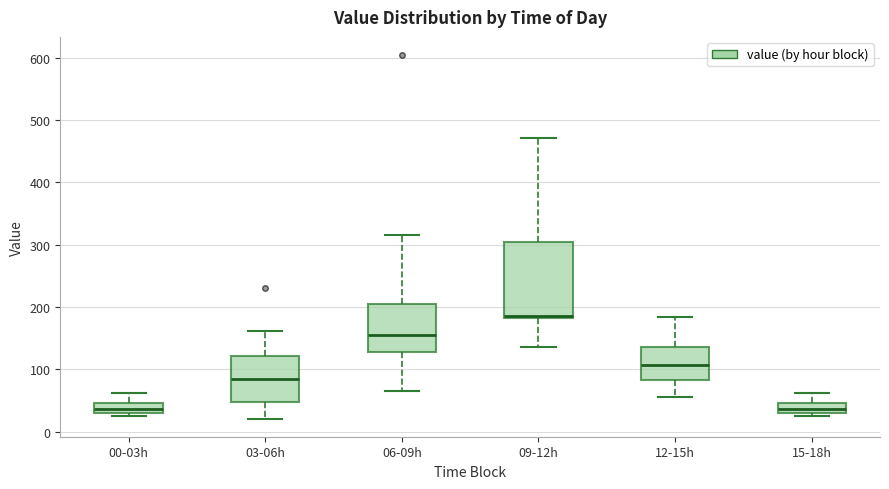

Reading left to right, read every box against the y-axis: the position of its median line, the range the box covers, and the ends of its whiskers. The values are not printed on the chart, so give them approximately, as read against the axis.

00-03h: median 40, box 30 to 50, whiskers 20 to 60
03-06h: median 80, box 50 to 120, whiskers 20 to 160
06-09h: median 160, box 130 to 210, whiskers 70 to 310
09-12h: median 190 (drawn on the box's lower edge), box 180 to 310, whiskers 140 to 470
12-15h: median 110, box 80 to 140, whiskers 60 to 180
15-18h: median 40, box 30 to 50, whiskers 20 to 60